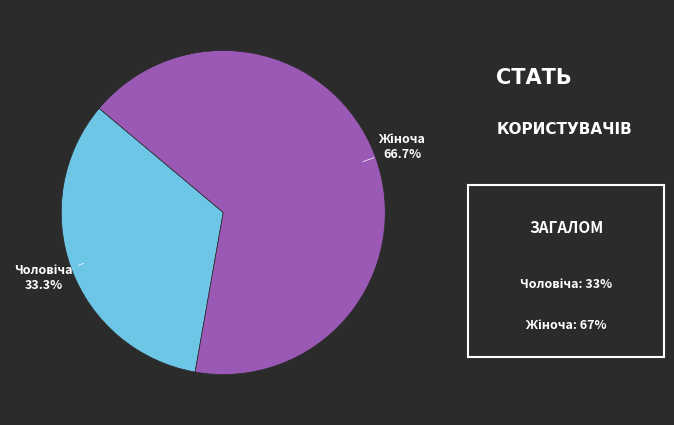

Which category has the biggest portion of the pie?

Жіноча